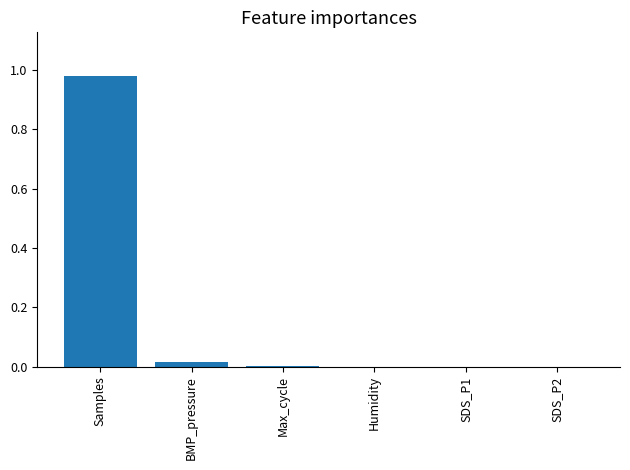

Which label corresponds to the largest value in the chart?

Samples